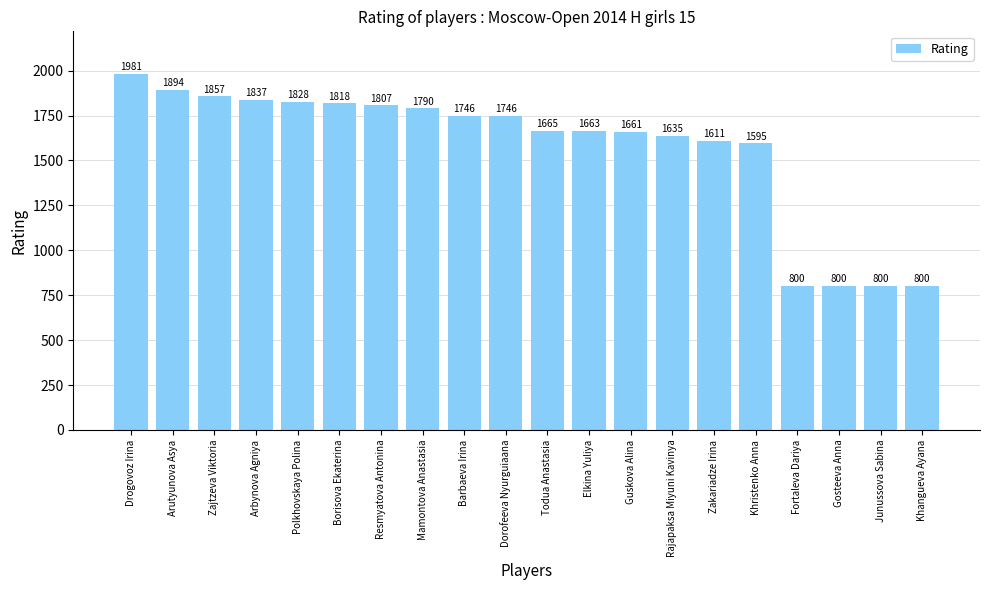

What is the minimum value shown in the chart?

800